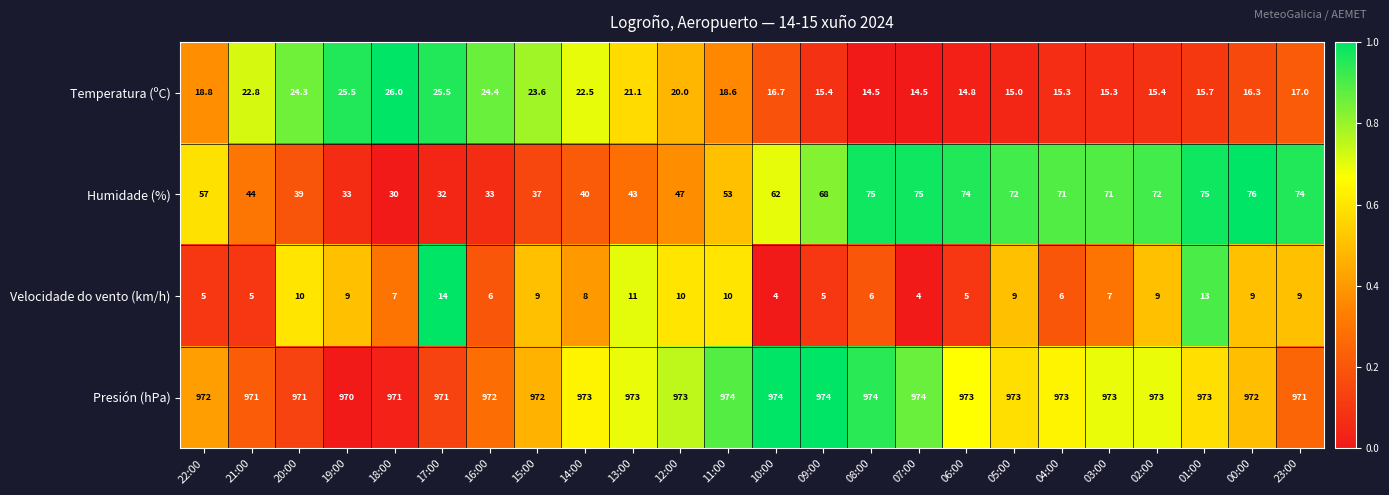

List the series in order of their peak value, highest first.

Presión (hPa), Humidade (%), Temperatura (ºC), Velocidade do vento (km/h)